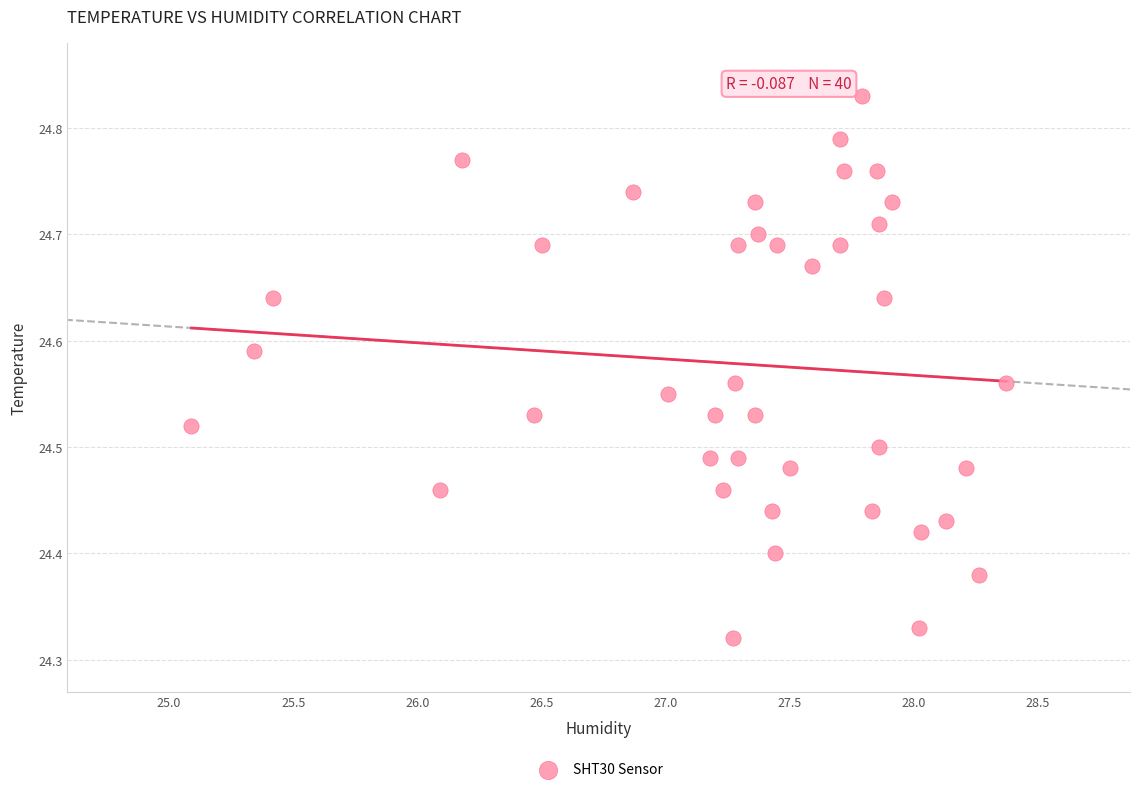

What is the range of X values (max minus min)?

3.3